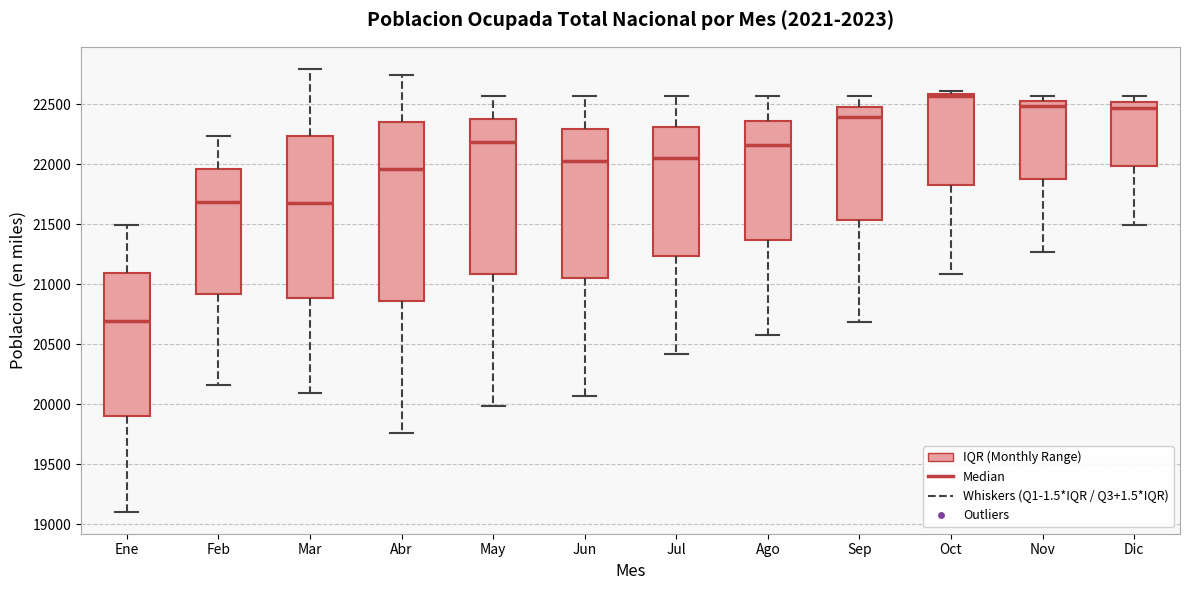

Reading left to right, transcribe this box plot: for each box, give where its median line is, the range the box spans, and where its two whiskers end, as read against the y-axis. The values are not printed on the chart, so give them approximately, as read against the axis.

Ene: median 20700, box 19900 to 21100, whiskers 19100 to 21500
Feb: median 21700, box 20900 to 21950, whiskers 20150 to 22250
Mar: median 21700, box 20900 to 22250, whiskers 20100 to 22800
Abr: median 21950, box 20850 to 22350, whiskers 19750 to 22750
May: median 22200, box 21100 to 22400, whiskers 20000 to 22550
Jun: median 22000, box 21050 to 22300, whiskers 20050 to 22550
Jul: median 22050, box 21250 to 22300, whiskers 20400 to 22550
Ago: median 22150, box 21350 to 22350, whiskers 20600 to 22550
Sep: median 22400, box 21550 to 22500, whiskers 20700 to 22550
Oct: median 22550, box 21850 to 22600, whiskers 21100 to 22600 (just above the box's upper edge)
Nov: median 22500, box 21900 to 22550, whiskers 21250 to 22550 (just above the box's upper edge)
Dic: median 22450, box 22000 to 22500, whiskers 21500 to 22550